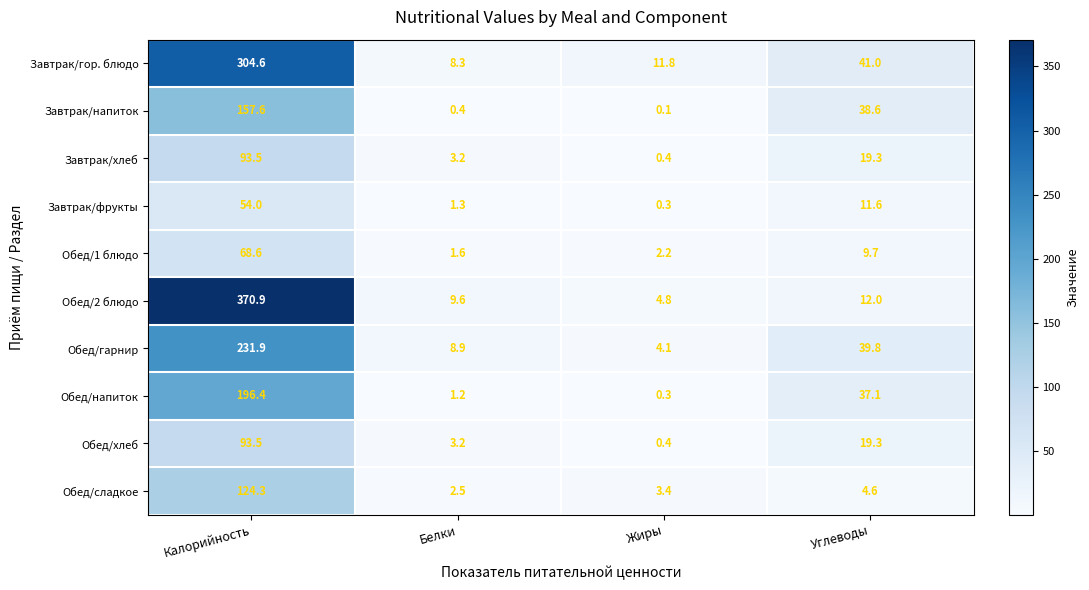

Rank the categories by Обед/2 блюдо value from lowest to highest.

Жиры, Белки, Углеводы, Калорийность